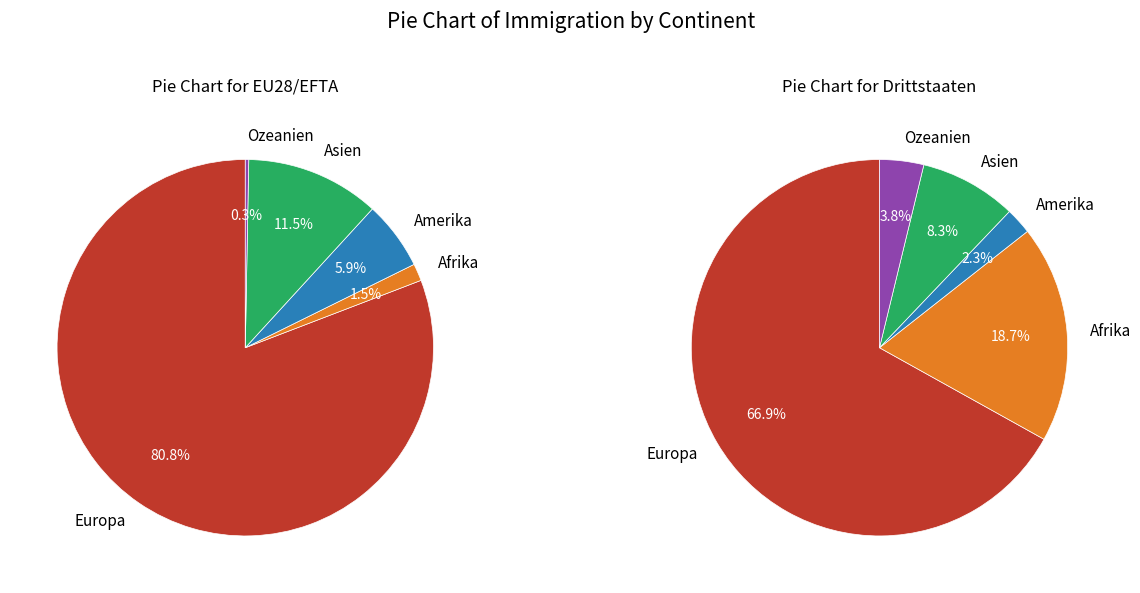

Is there a majority slice in this chart?

Yes